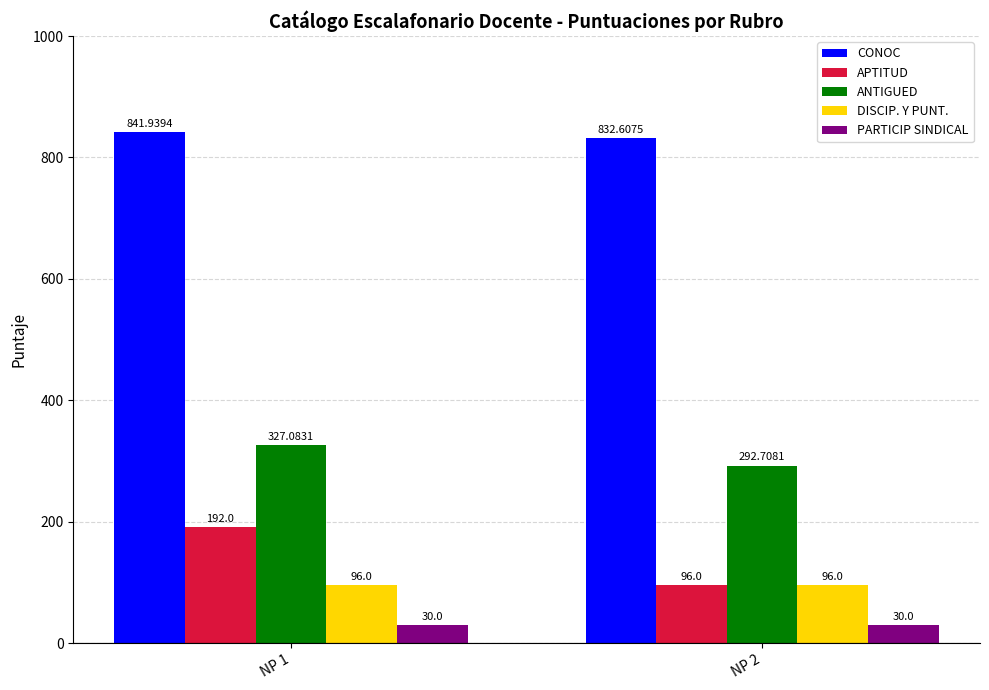

What is the average value of the DISCIP. Y PUNT. series?

96.0